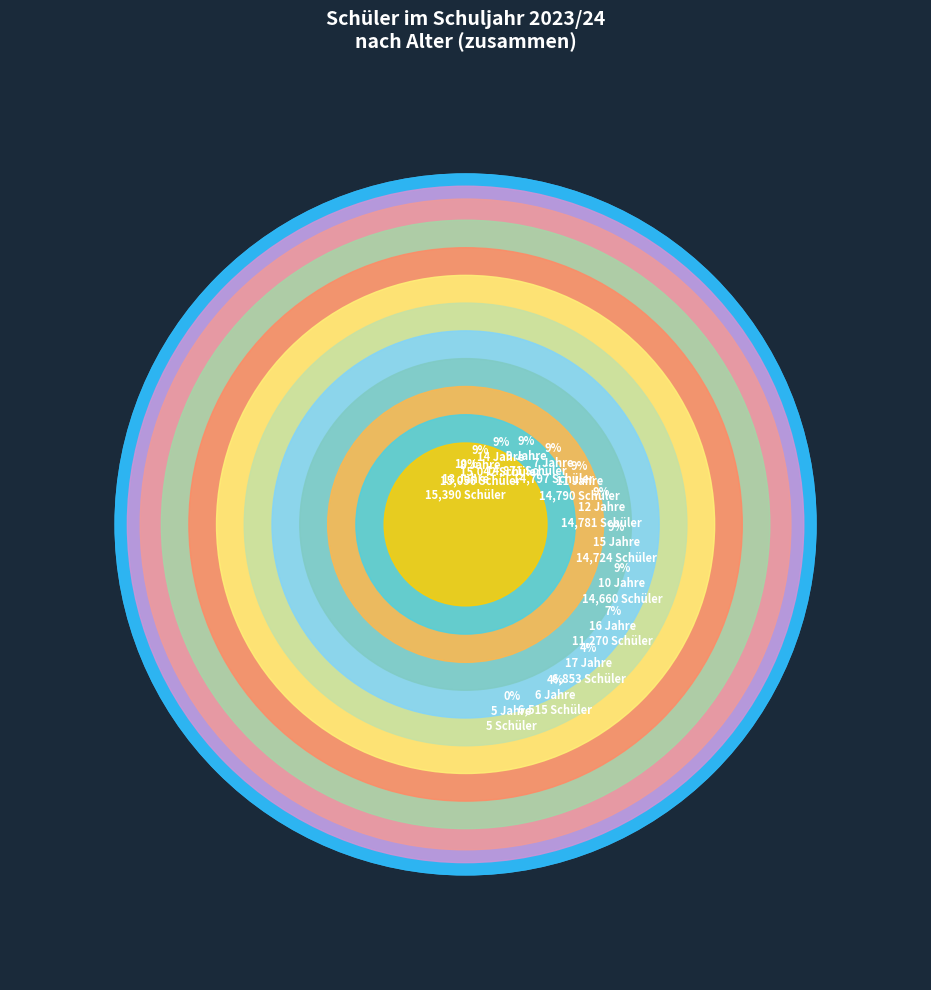

How much of the chart is everything except 8 Jahre?

90.5%